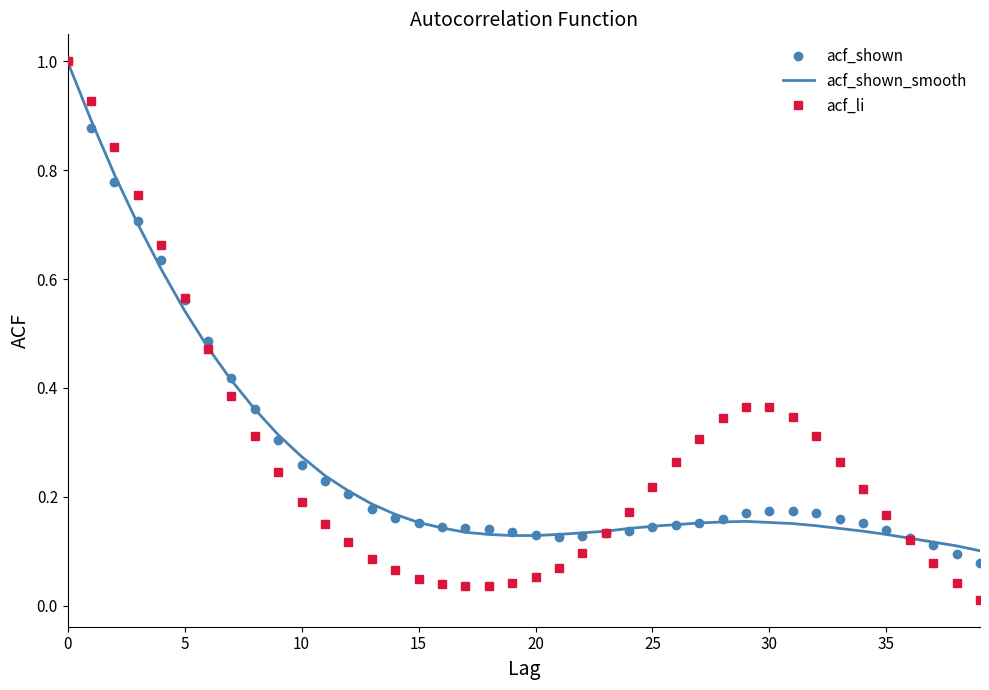

Which series has the largest range (max minus min)?

acf_li